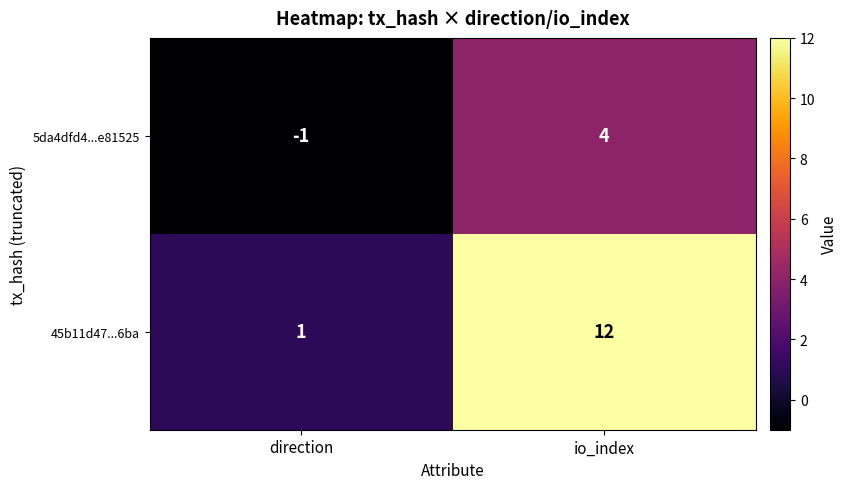

At which category is the sum across all series the highest?

io_index